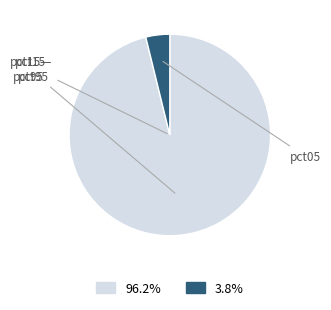

Is there a majority slice in this chart?

Yes